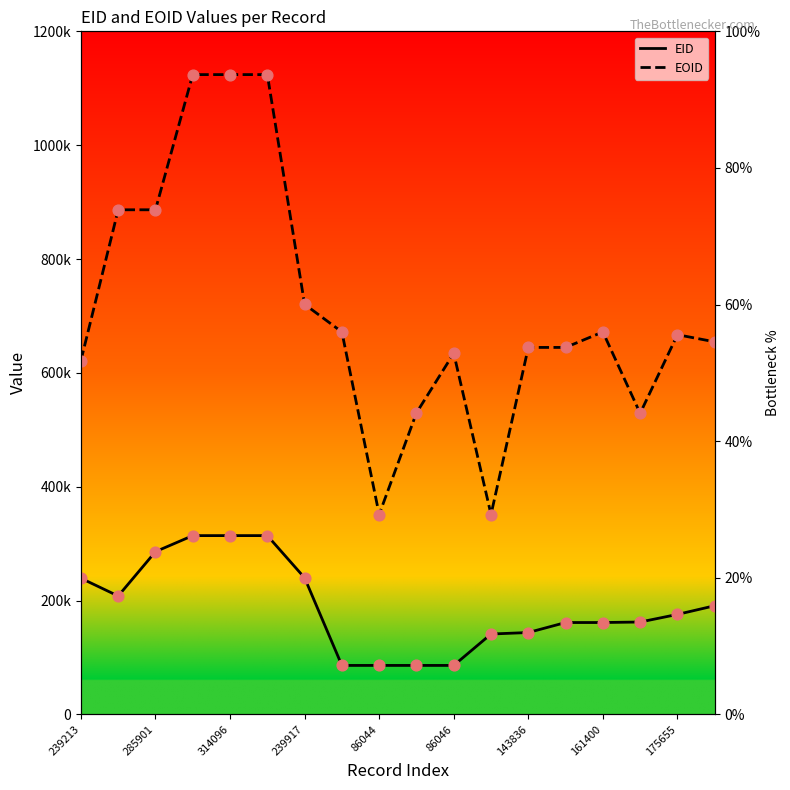

Which series contains the lowest Y value?

EID